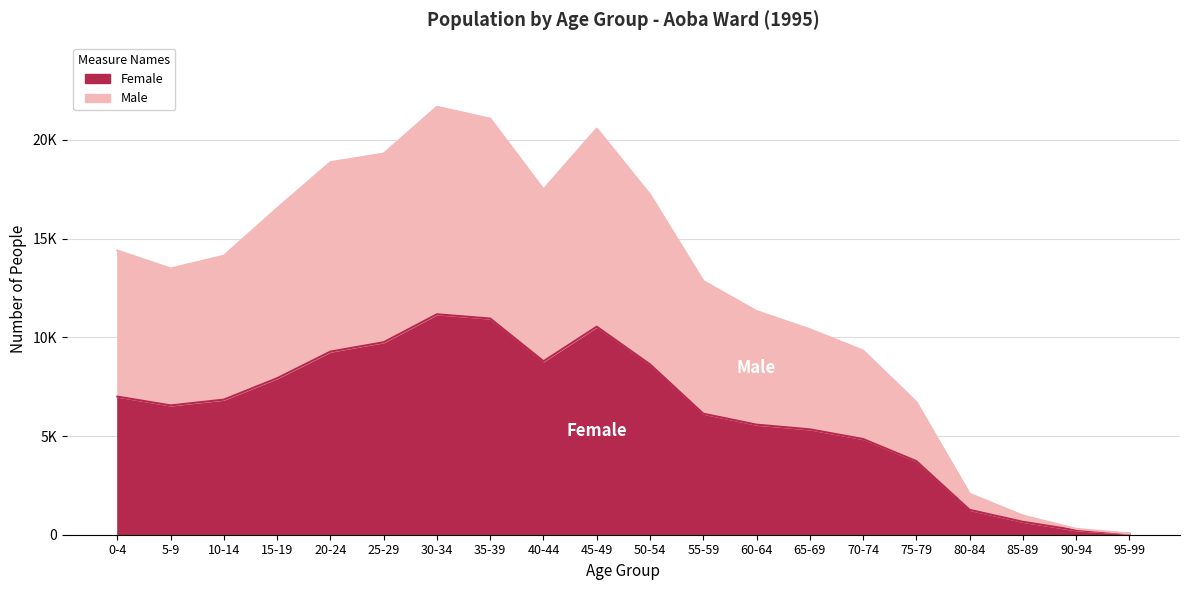

Is the value of Female at 0-4 greater than the value of Male at 5-9?

No